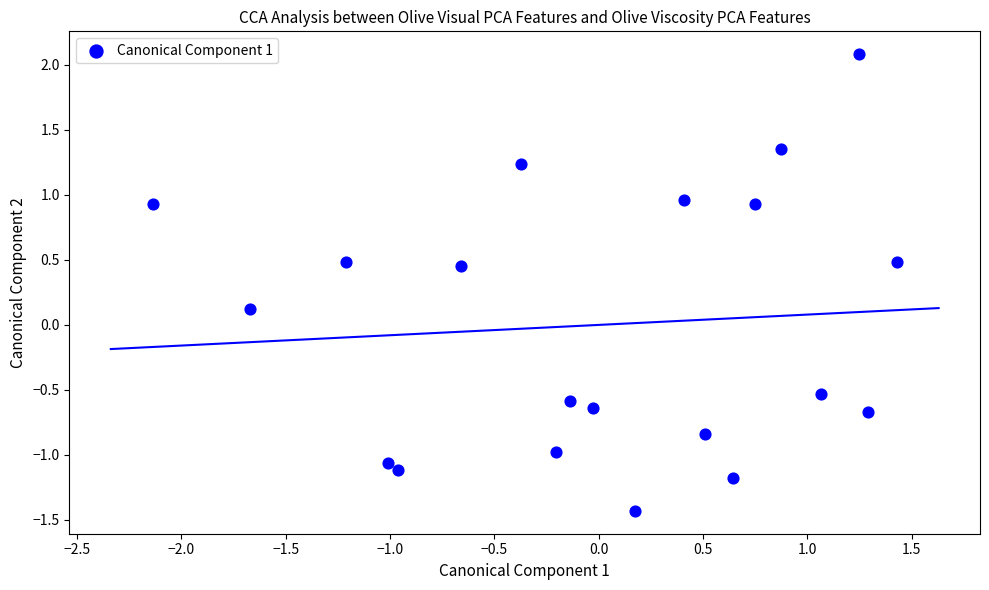

What is the range of Y values (max minus min)?

3.5